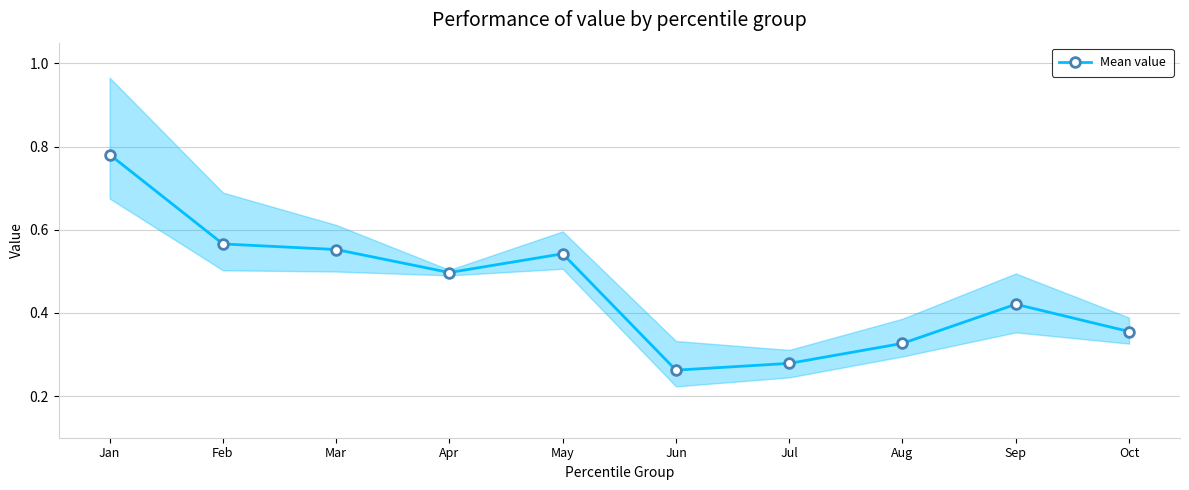

What is the difference between the second highest and second lowest values?

0.3